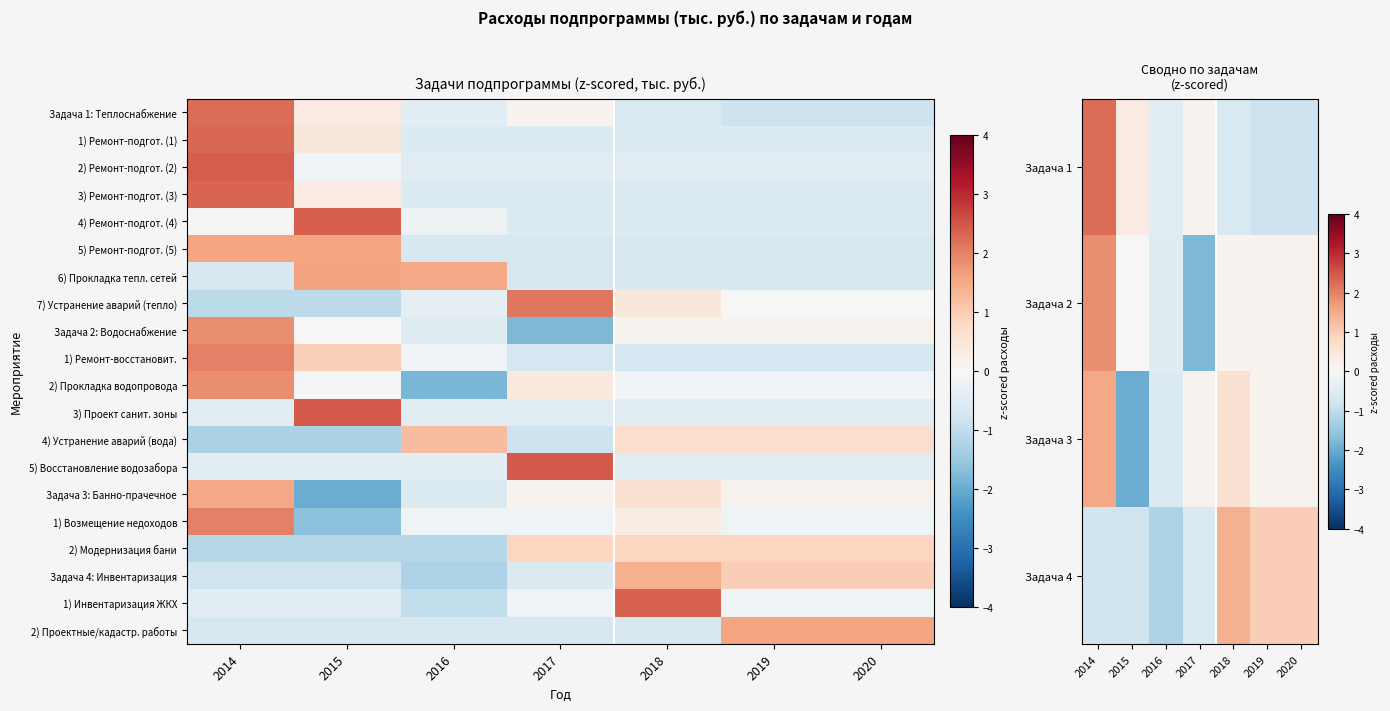

Which has a higher value, 2017 or 2018?

2017